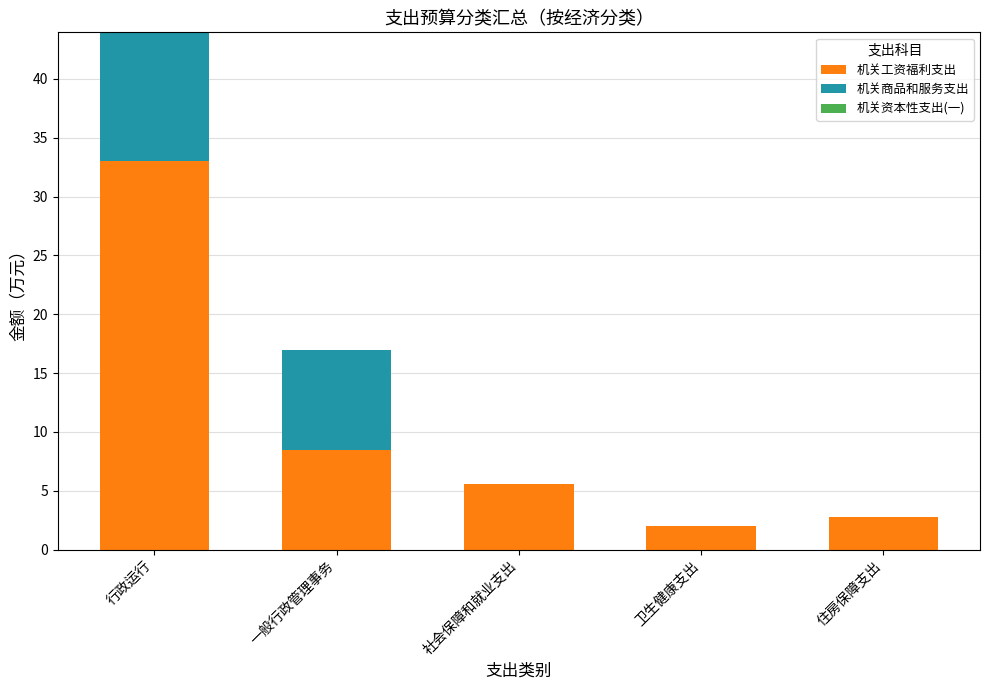

What value does the 机关工资福利支出 series have at 社会保障和就业支出?

5.5